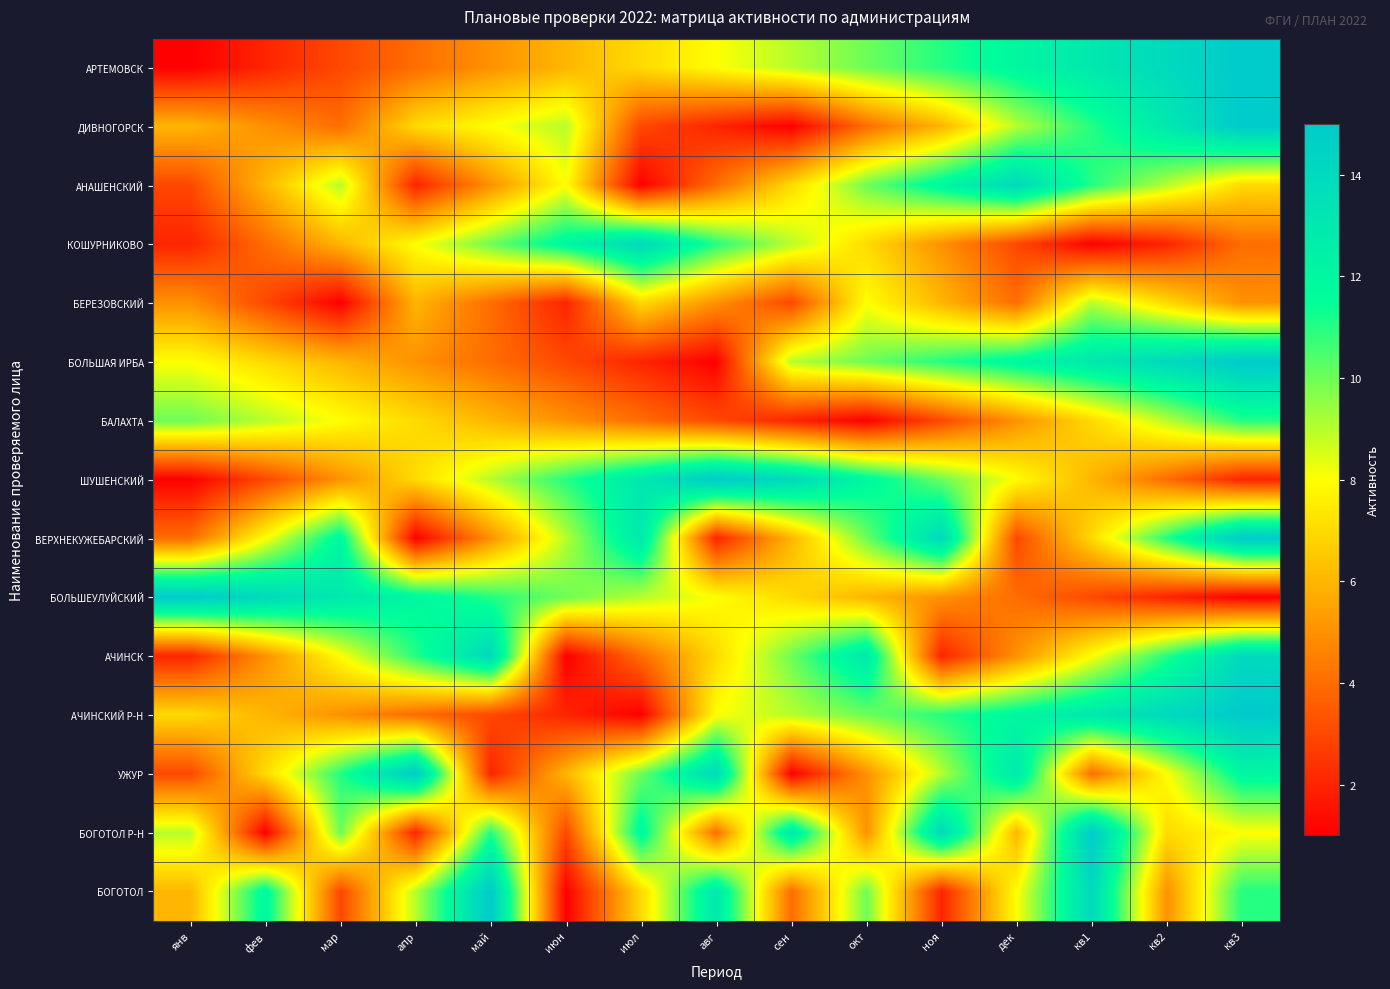

Reading left to right, list all the values displayed in this chart.

АРТЕМОВСК: янв=1	фев=2	мар=3	апр=4	май=5	июн=6	июл=7	авг=8	сен=9	окт=10	ноя=11	дек=12	кв1=13	кв2=14	кв3=15
ДИВНОГОРСК: янв=6	фев=5	мар=4	апр=7	май=8	июн=9	июл=3	авг=2	сен=1	окт=4	ноя=6	дек=9	кв1=11	кв2=13	кв3=15
АНАШЕНСКИЙ: янв=3	фев=6	мар=9	апр=2	май=5	июн=8	июл=1	авг=4	сен=7	окт=10	ноя=12	дек=14	кв1=11	кв2=9	кв3=7
КОШУРНИКОВО: янв=2	фев=4	мар=6	апр=8	май=10	июн=12	июл=14	авг=11	сен=9	окт=7	ноя=5	дек=3	кв1=1	кв2=2	кв3=4
БЕРЕЗОВСКИЙ: янв=5	фев=3	мар=1	апр=6	май=4	июн=2	июл=7	авг=5	сен=3	окт=8	ноя=6	дек=4	кв1=9	кв2=7	кв3=5
БОЛЬШАЯ ИРБА: янв=8	фев=7	мар=6	апр=5	май=4	июн=3	июл=2	авг=1	сен=9	окт=10	ноя=11	дек=12	кв1=13	кв2=14	кв3=15
БАЛАХТА: янв=10	фев=9	мар=8	апр=7	май=6	июн=5	июл=4	авг=3	сен=2	окт=1	ноя=3	дек=5	кв1=7	кв2=9	кв3=11
ШУШЕНСКИЙ: янв=1	фев=3	мар=5	апр=7	май=9	июн=11	июл=13	авг=15	сен=14	окт=12	ноя=10	дек=8	кв1=6	кв2=4	кв3=2
ВЕРХНЕКУЖЕБАРСКИЙ: янв=4	фев=8	мар=12	апр=1	май=5	июн=9	июл=13	авг=2	сен=6	окт=10	ноя=14	дек=3	кв1=7	кв2=11	кв3=15
БОЛЬШЕУЛУЙСКИЙ: янв=15	фев=14	мар=13	апр=12	май=11	июн=10	июл=9	авг=8	сен=7	окт=6	ноя=5	дек=4	кв1=3	кв2=2	кв3=1
АЧИНСК: янв=2	фев=5	мар=8	апр=11	май=14	июн=1	июл=4	авг=7	сен=10	окт=13	ноя=2	дек=5	кв1=8	кв2=11	кв3=14
АЧИНСКИЙ Р-Н: янв=7	фев=6	мар=5	апр=4	май=3	июн=2	июл=1	авг=8	сен=9	окт=10	ноя=11	дек=12	кв1=13	кв2=14	кв3=15
УЖУР: янв=3	фев=7	мар=11	апр=15	май=2	июн=6	июл=10	авг=14	сен=1	окт=5	ноя=9	дек=13	кв1=4	кв2=8	кв3=12
БОГОТОЛ Р-Н: янв=9	фев=1	мар=10	апр=2	май=11	июн=3	июл=12	авг=4	сен=13	окт=5	ноя=14	дек=6	кв1=15	кв2=7	кв3=8
БОГОТОЛ: янв=6	фев=12	мар=3	апр=9	май=15	июн=1	июл=7	авг=13	сен=4	окт=10	ноя=2	дек=8	кв1=14	кв2=5	кв3=11